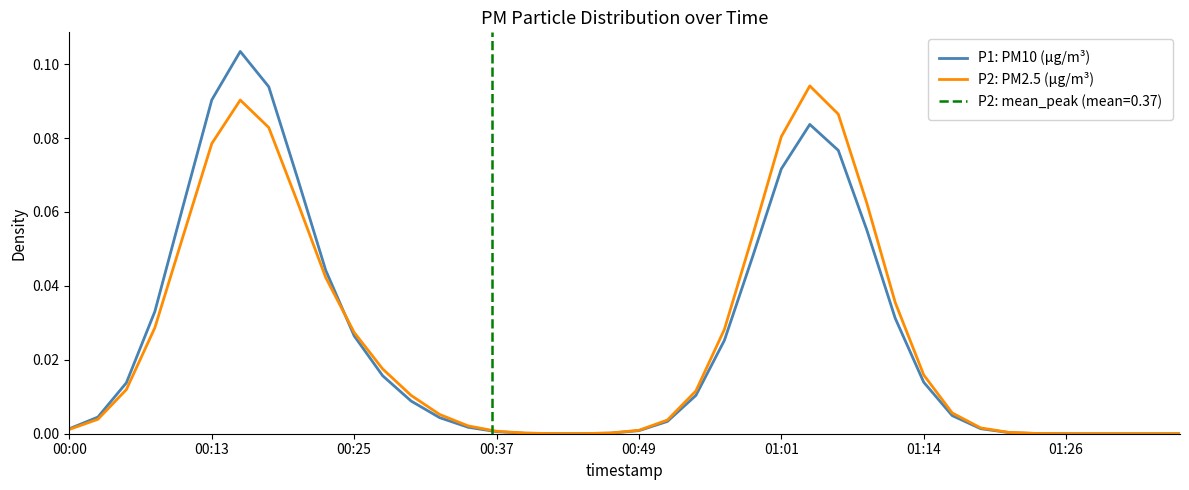

The value of P2: PM2.5 (µg/m³) at 00:13 is 0.0. True or false?

False